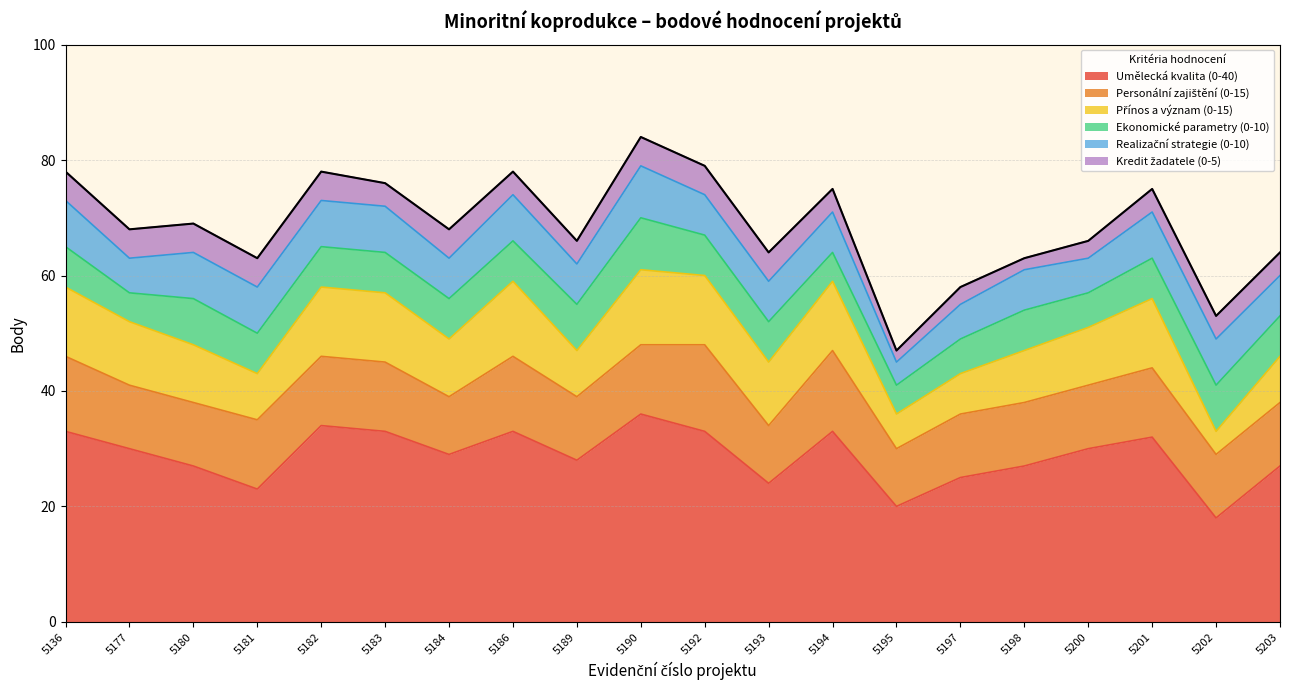

At which label is Kredit žadatele (0-5) closest to 3?

5197